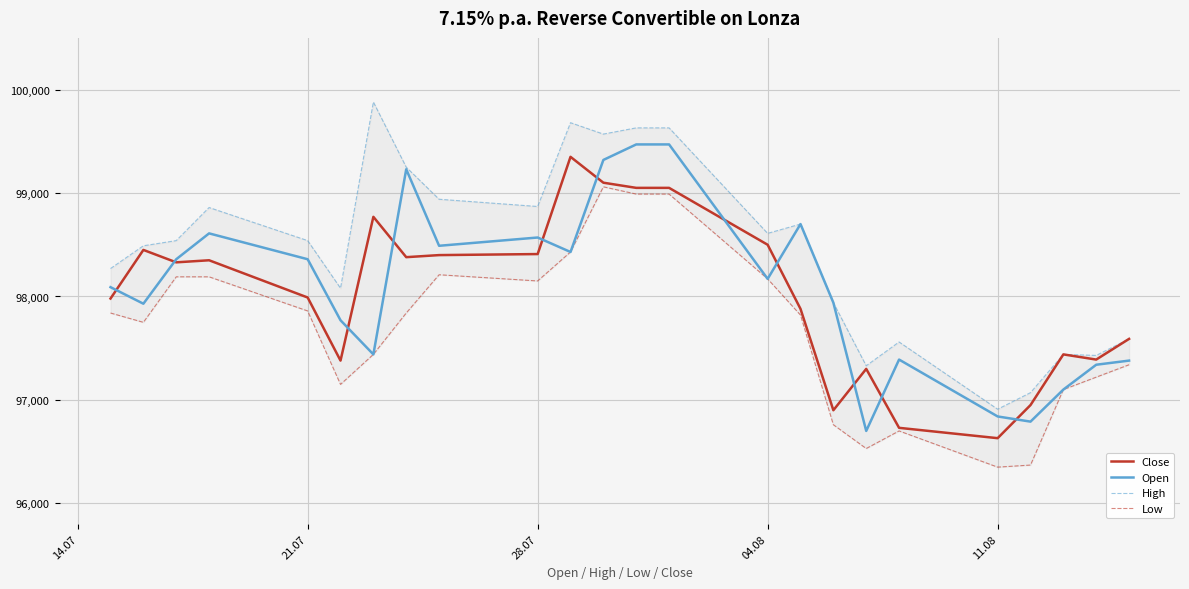

What is the value of the Open point at the 21st from the left?

96790